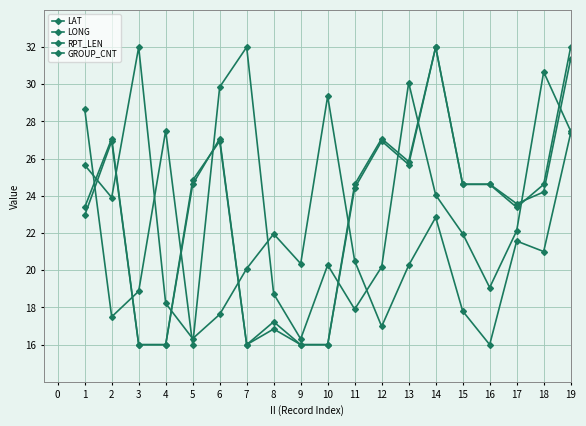

Rank the series by their maximum value, from lowest to highest.

LAT, LONG, RPT_LEN, GROUP_CNT